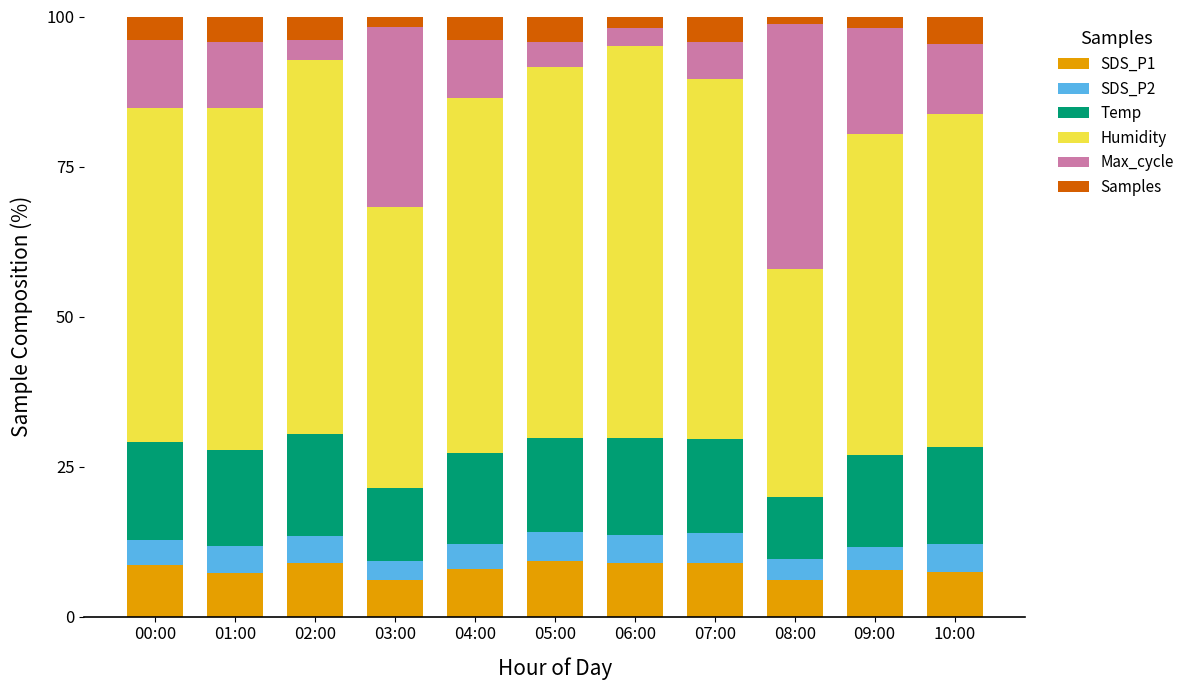

Count the number of categories in the chart.

11